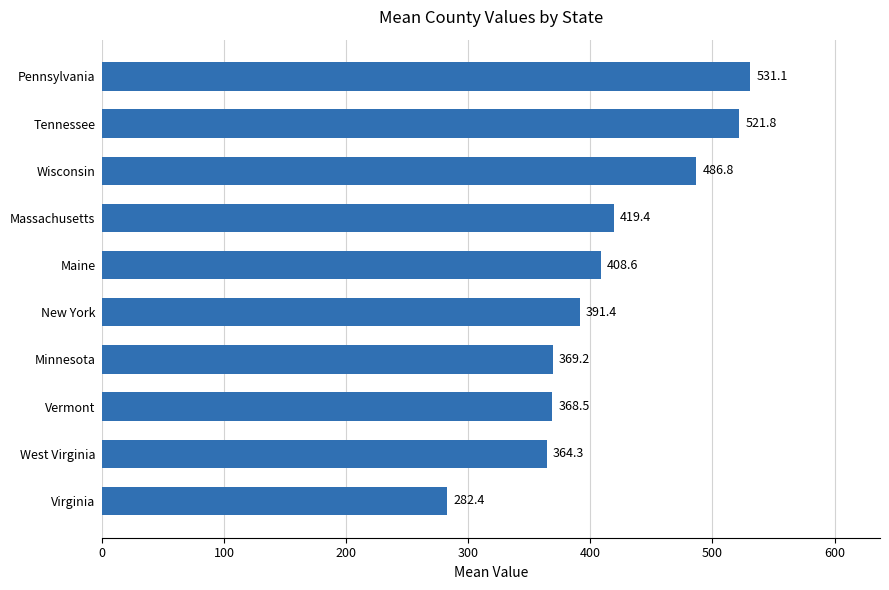

What is the minimum value shown in the chart?

282.4